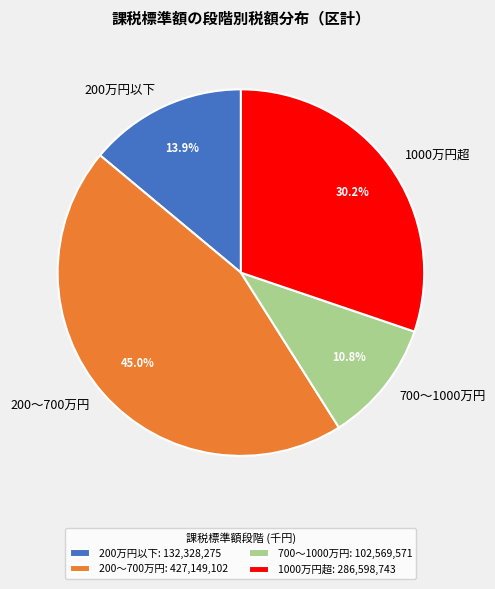

Does any single category account for the majority?

No